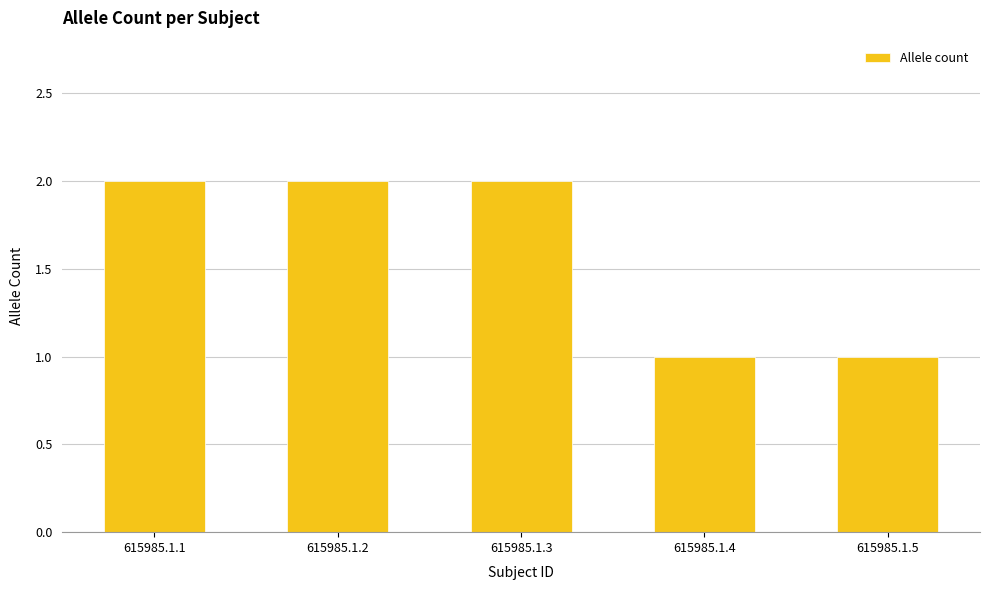

What is the value of the 5th bar from the left?

1